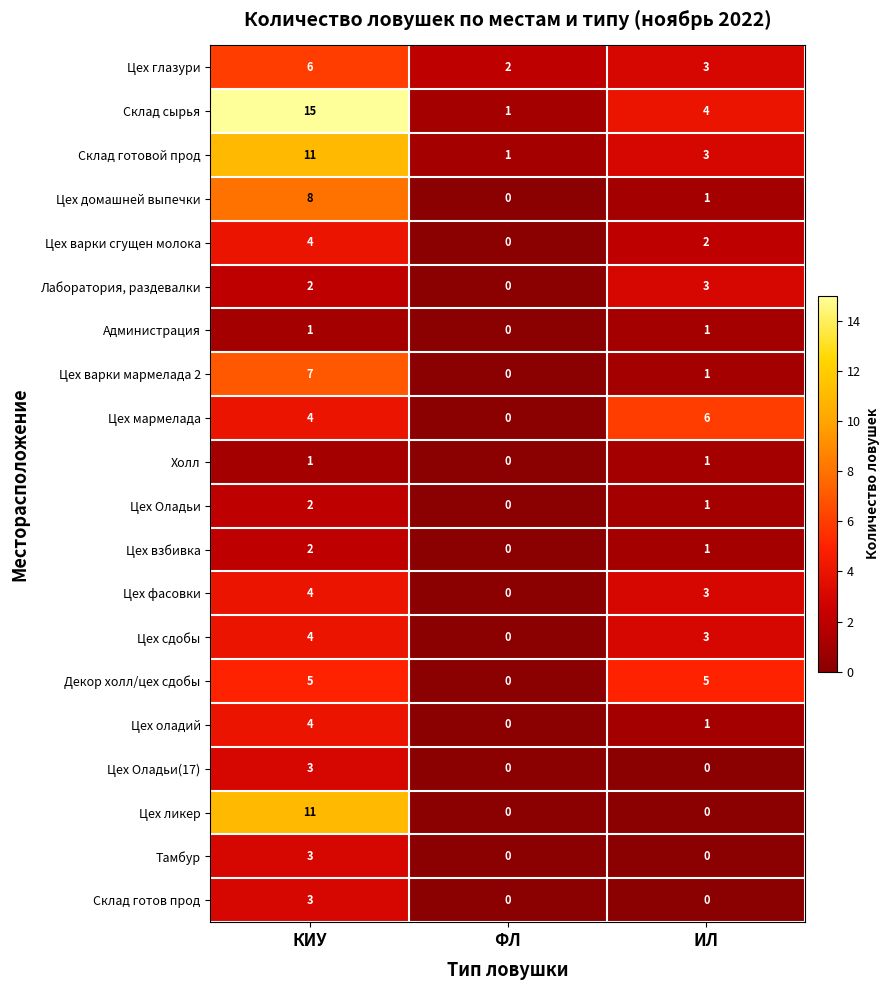

What is the sum of the Цех глазури values at ИЛ and ФЛ?

5